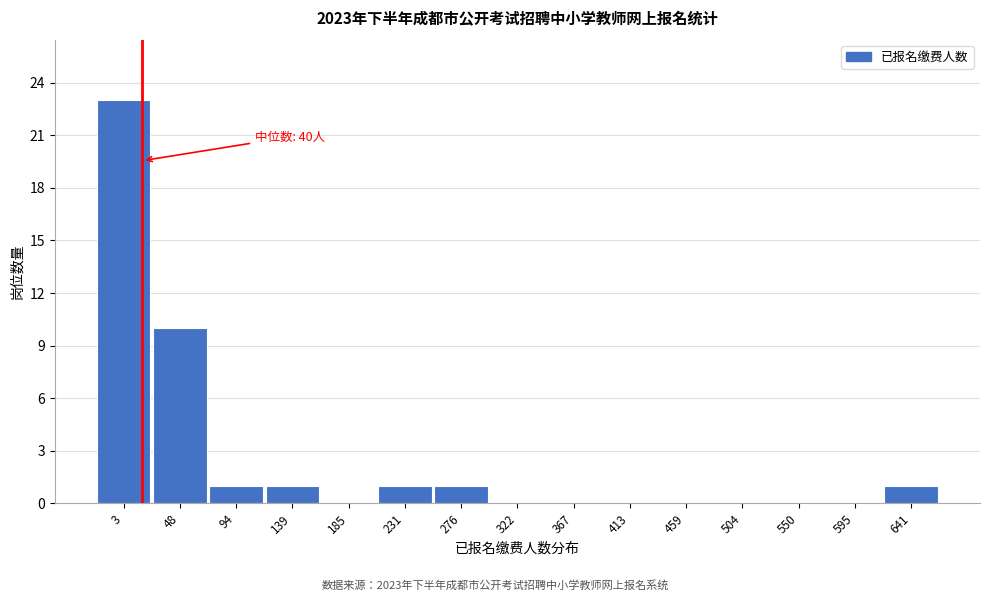

Reading left to right, what are all the values shown in this chart?

3=23	48=10	94=1	139=1	185=0	231=1	276=1	322=0	367=0	413=0	459=0	504=0	550=0	595=0	641=1